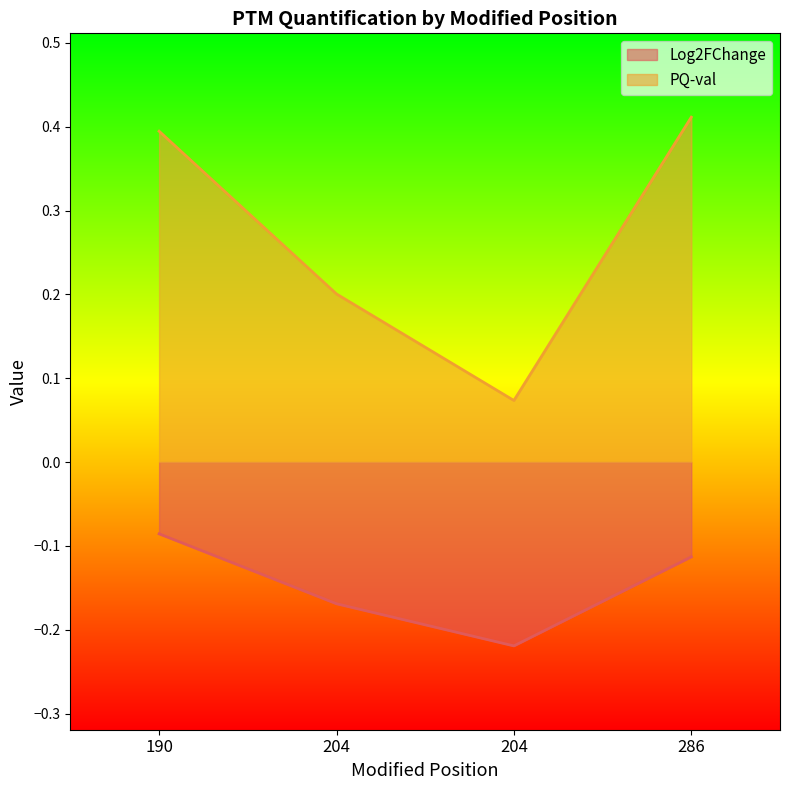

Rank the categories by PQ-val value from highest to lowest.

286, 190, 204, 204